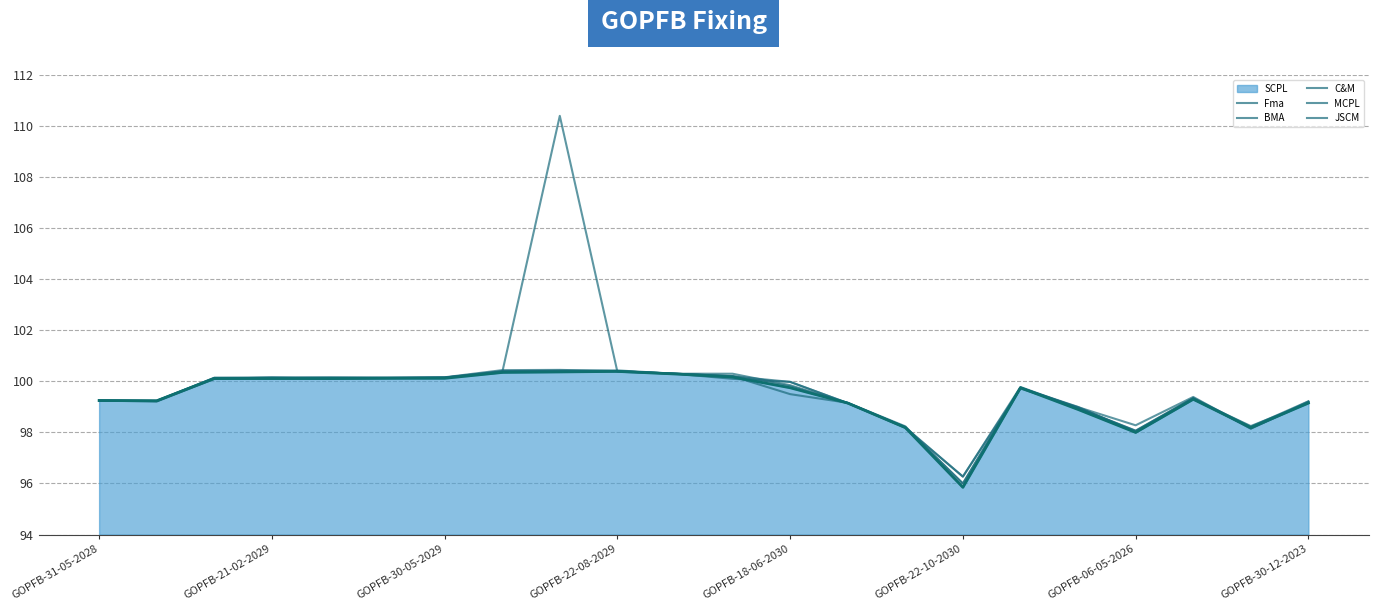

How many lines are shown in the chart?

6